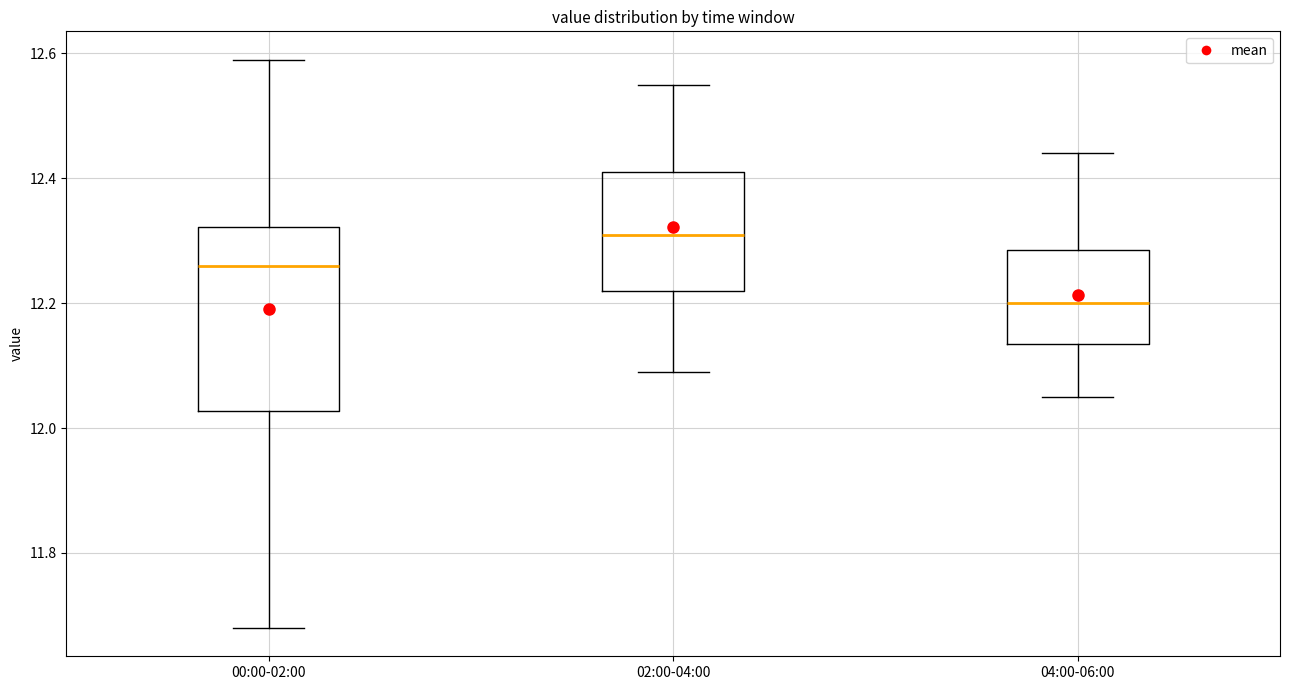

Which box's median line is the lowest?

04:00-06:00